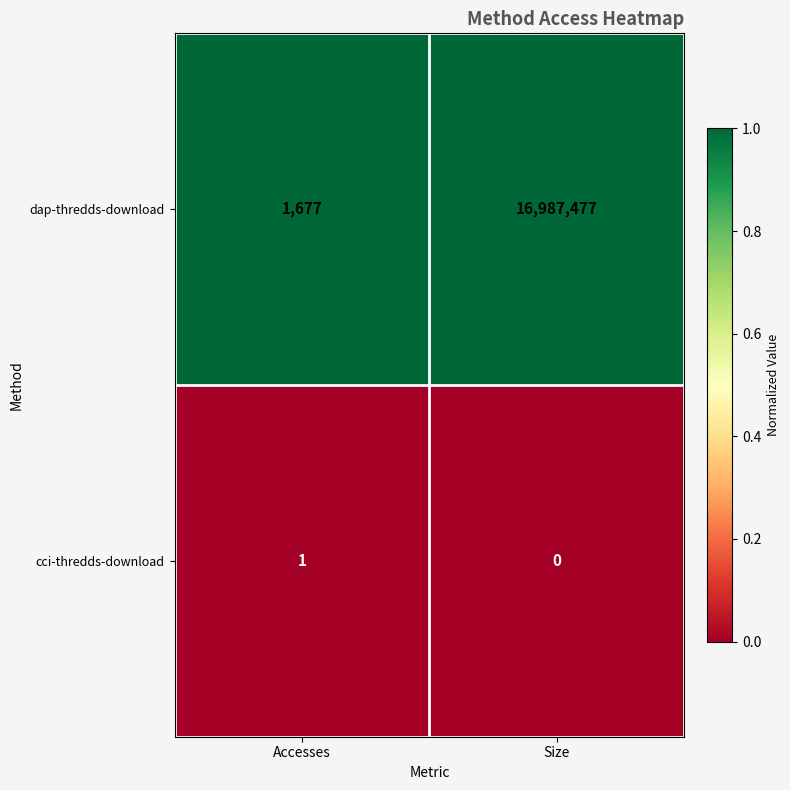

List the series in order of their overall mean, highest first.

dap-thredds-download, cci-thredds-download